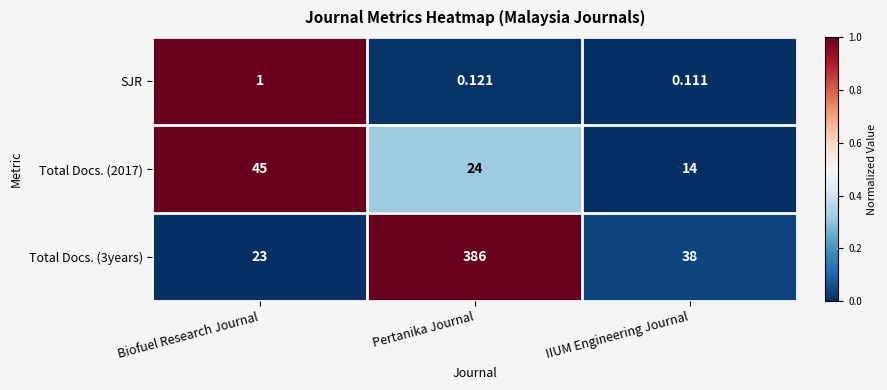

What is the greatest value displayed?

386.0